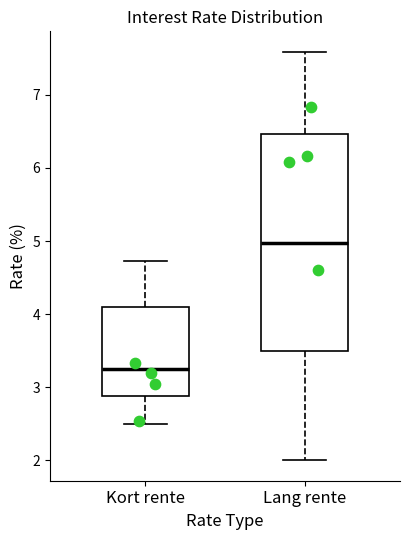

Reading left to right, transcribe this box plot: for each box, give where its median line is, the range the box spans, and where its two whiskers end, as read against the y-axis. The values are not printed on the chart, so give them approximately, as read against the axis.

Kort rente: median 3.3, box 2.9 to 4.1, whiskers 2.5 to 4.7
Lang rente: median 5.0, box 3.5 to 6.5, whiskers 2.0 to 7.6